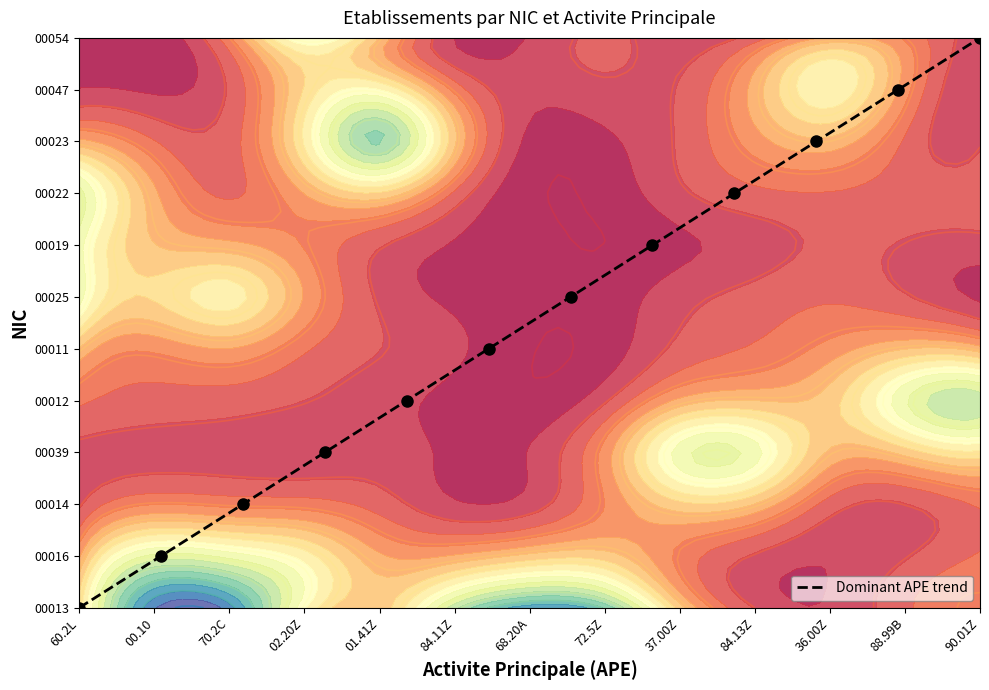

How many positive values are there?

11